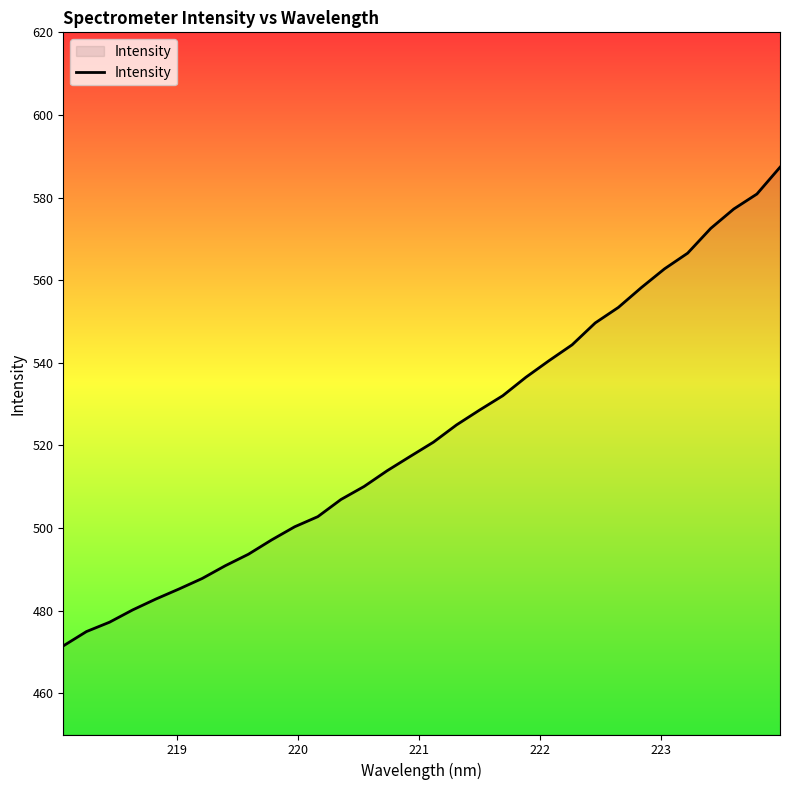

What is the difference between the maximum and minimum values?

115.9